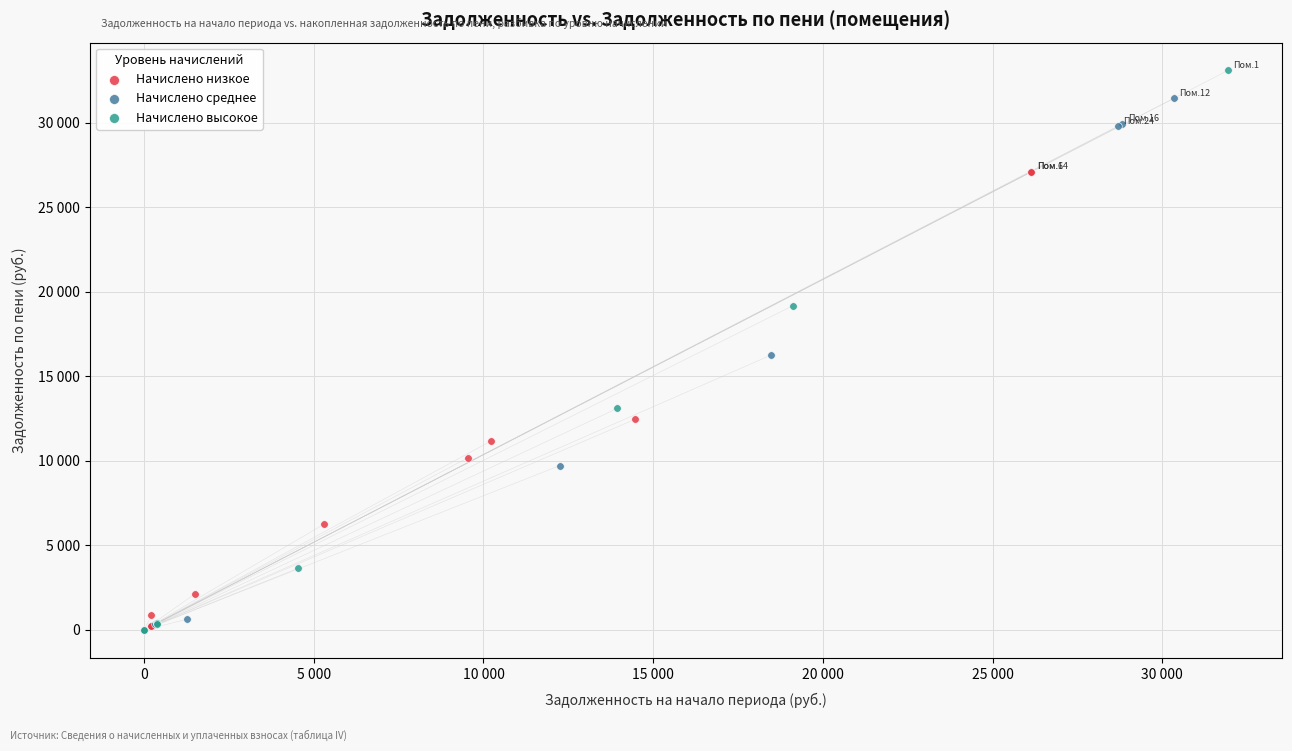

What are all the series names shown in the legend?

Начислено низкое, Начислено среднее, Начислено высокое